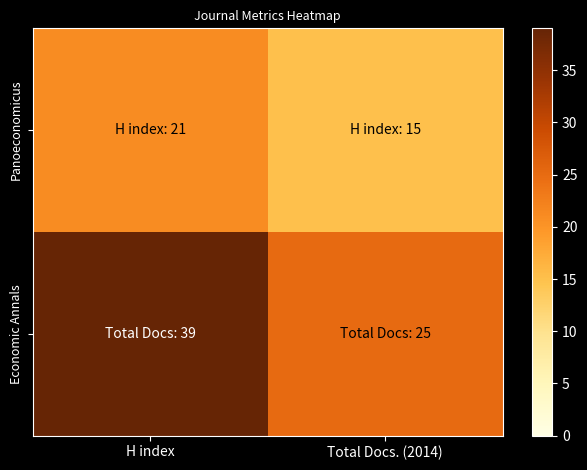

At which category is the sum across all series the highest?

H index